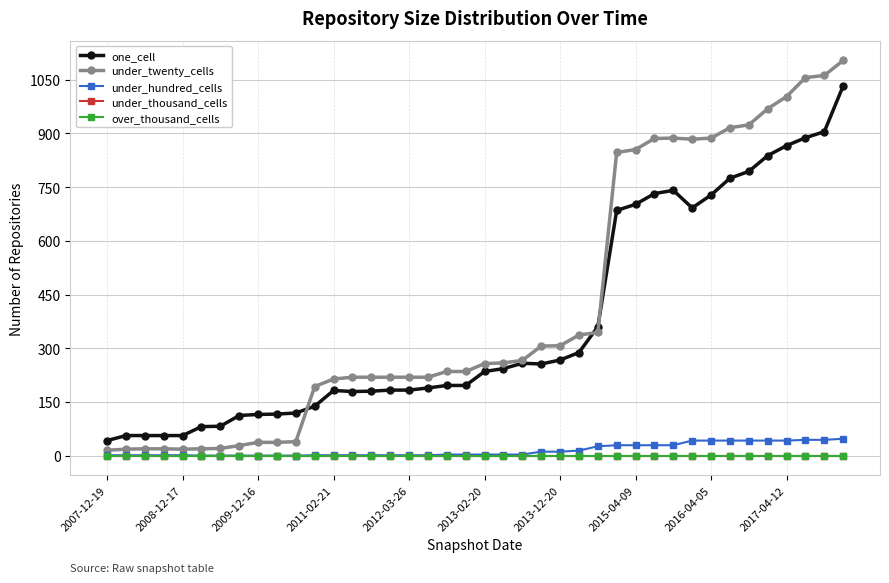

At which label does over_thousand_cells reach its minimum?

2007-12-19